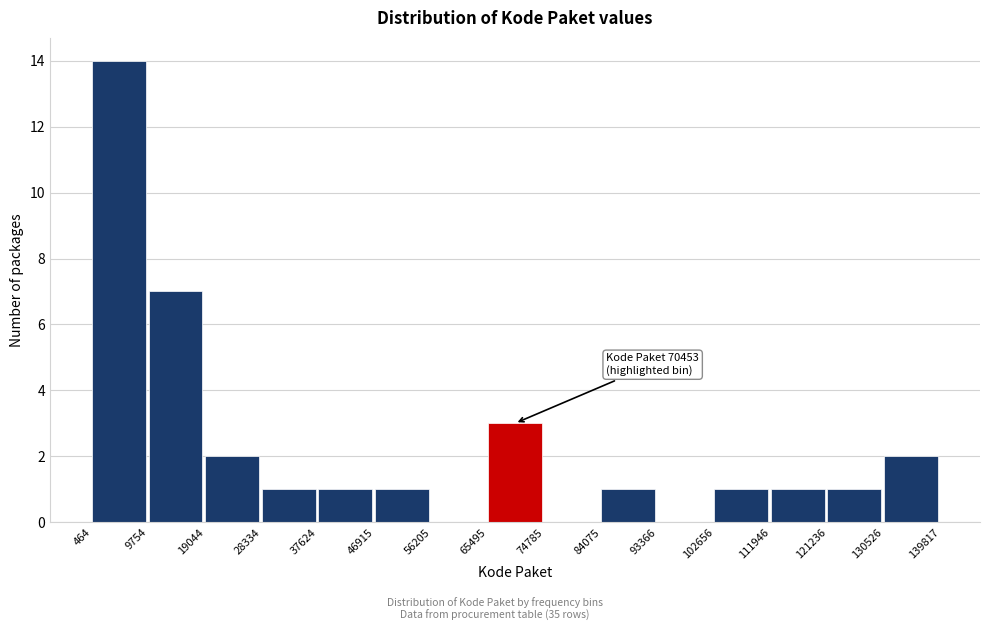

Which range on the x-axis has the tallest bar?

464 to 9754